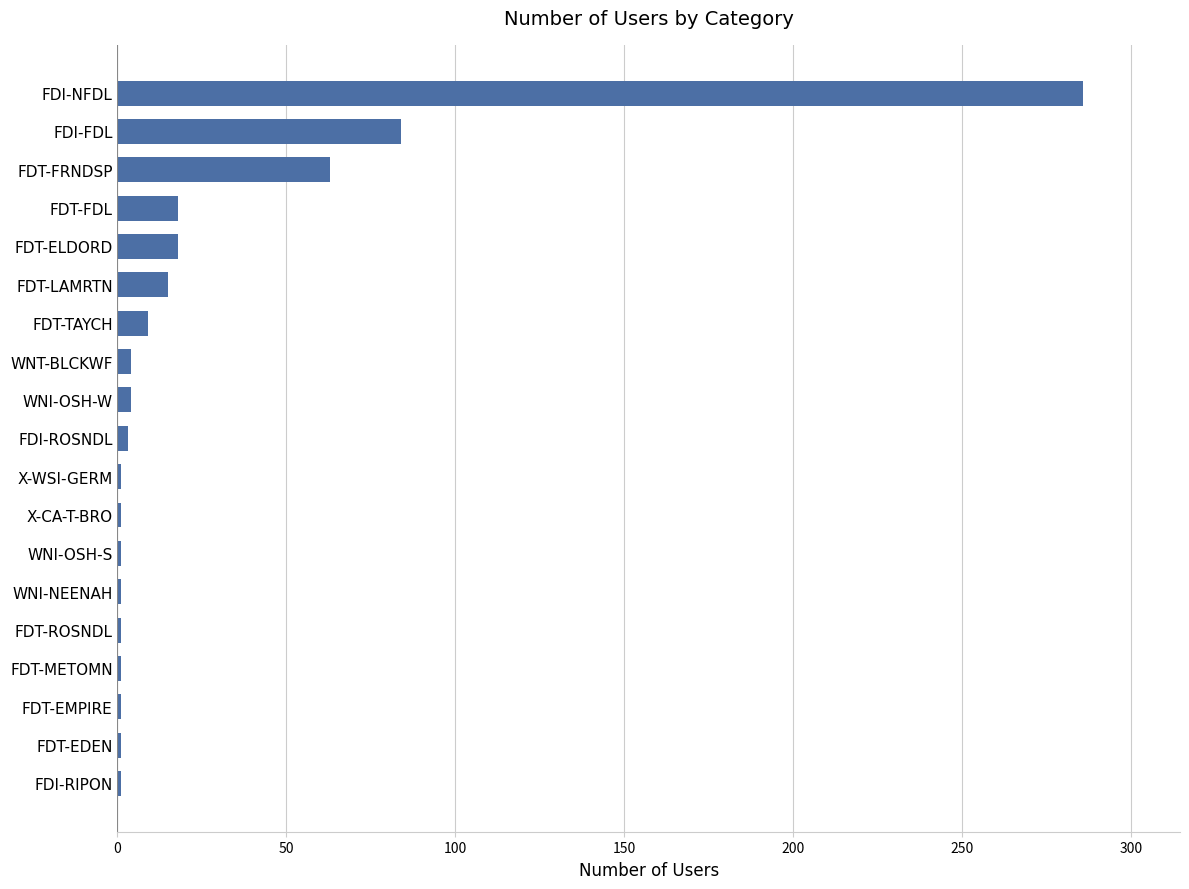

What is the maximum value shown in the chart?

286